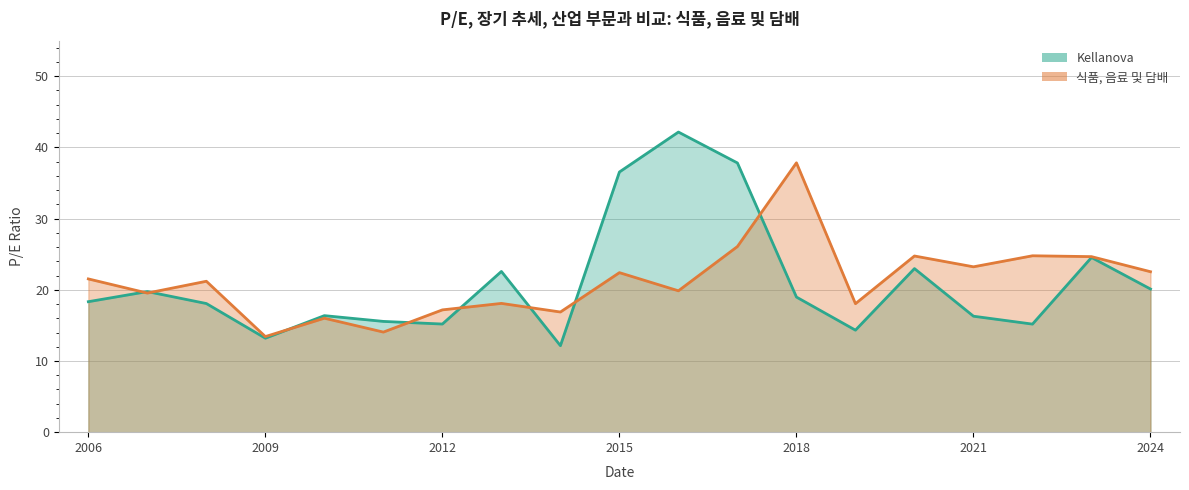

Where do Kellanova and 식품, 음료 및 담배 first cross each other?

2006-02-28 and 2007-02-23